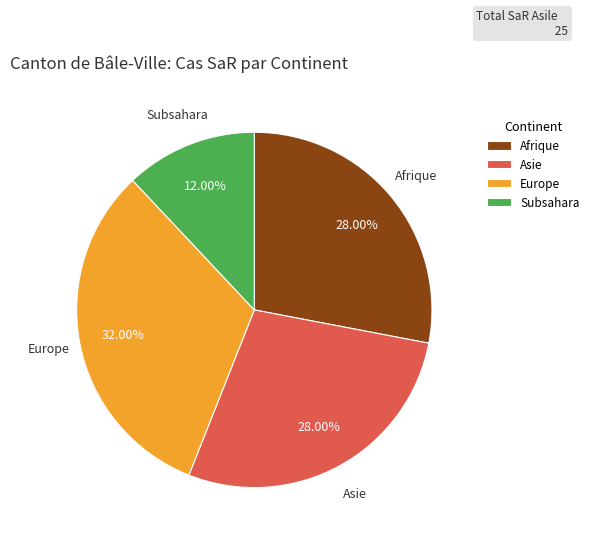

Which slice is the smallest?

Subsahara